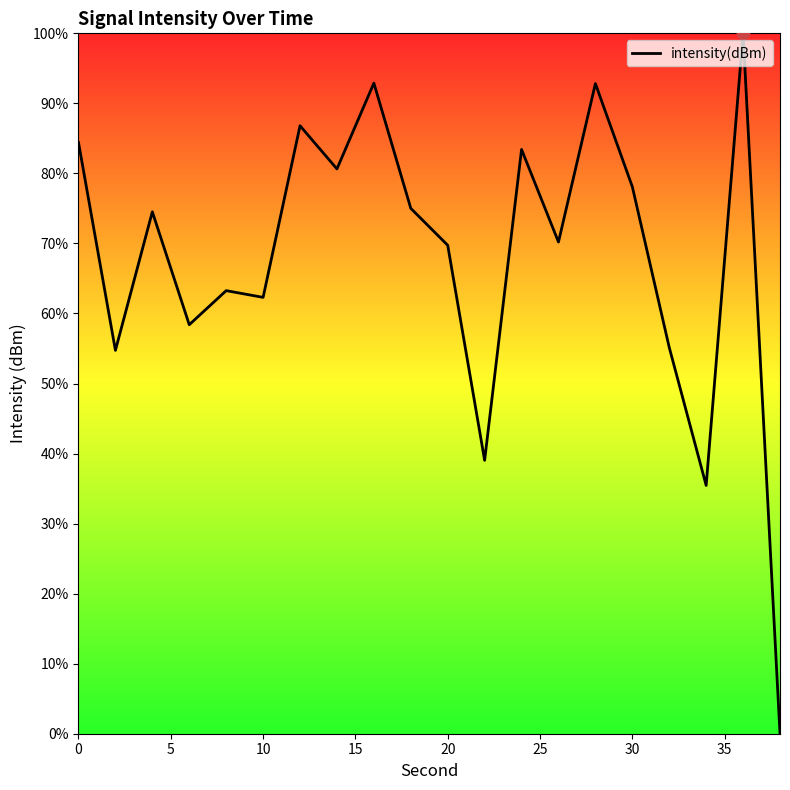

What is the greatest value displayed?

100.0